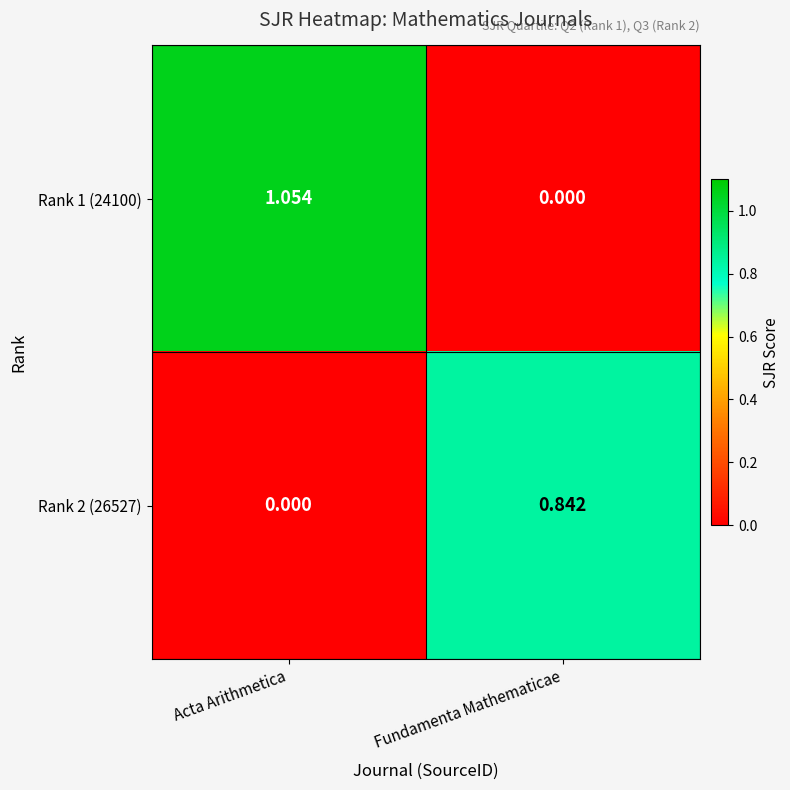

Count the number of data series in this chart.

2